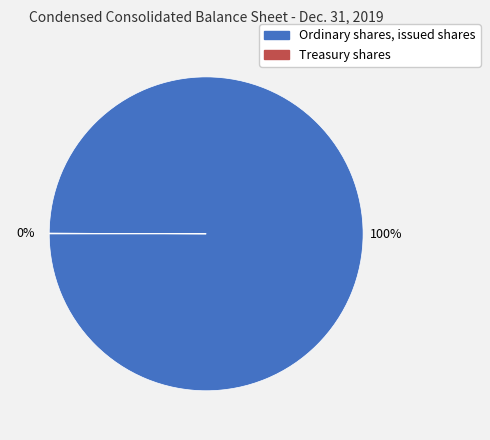

What is the majority slice?

Ordinary shares, issued shares